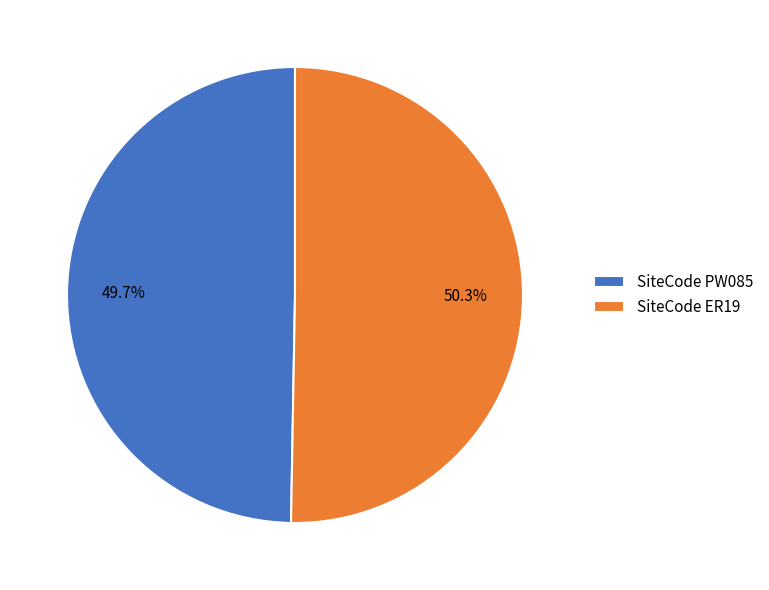

Rank the categories by value from highest to lowest.

SiteCode ER19, SiteCode PW085